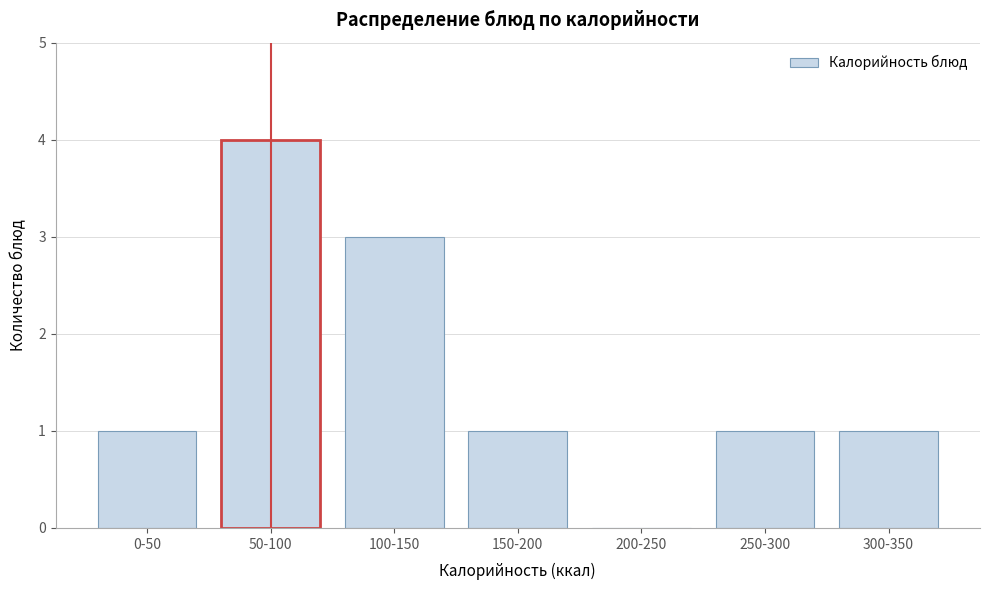

Reading left to right, what are all the values shown in this chart?

0-50=1	50-100=4	100-150=3	150-200=1	200-250=0	250-300=1	300-350=1